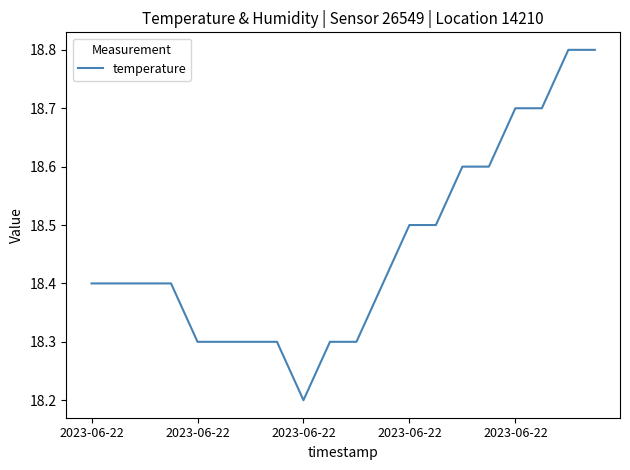

What is the difference between the maximum and minimum values?

0.6